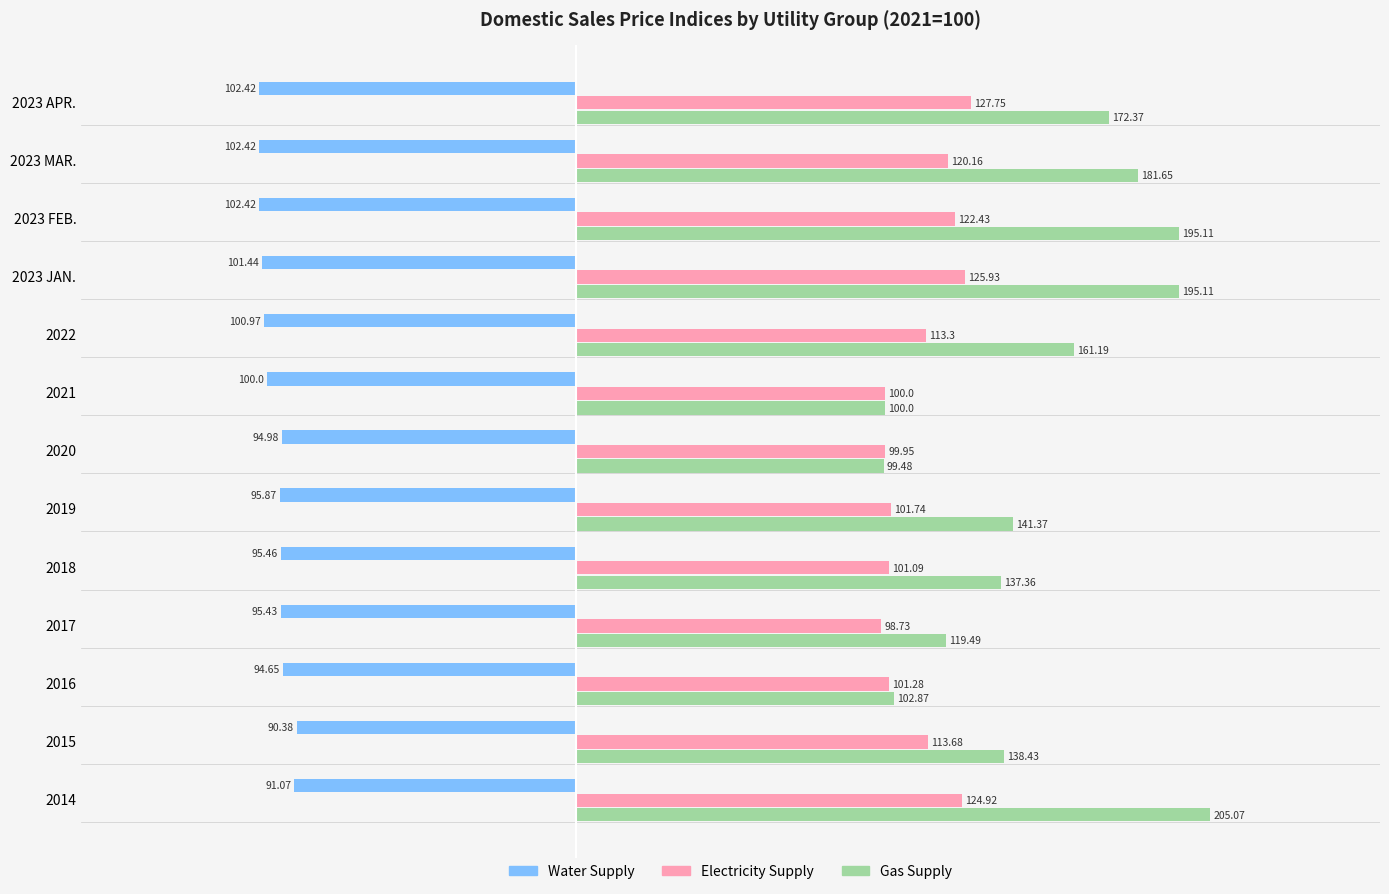

Rank the series at 2023 JAN. from highest to lowest value.

Gas Supply, Electricity Supply, Water Supply